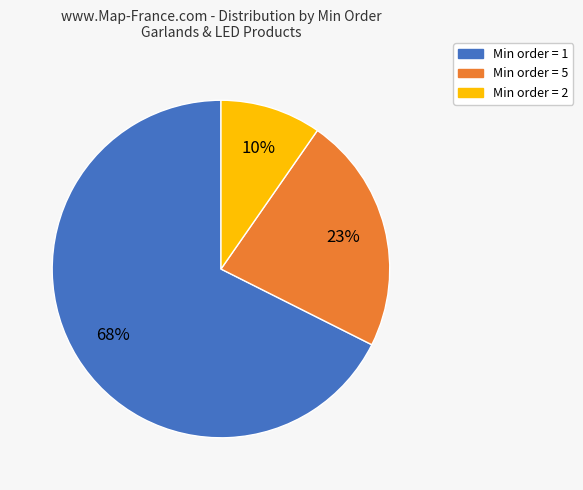

Is there any slice that represents more than half of the pie?

Yes